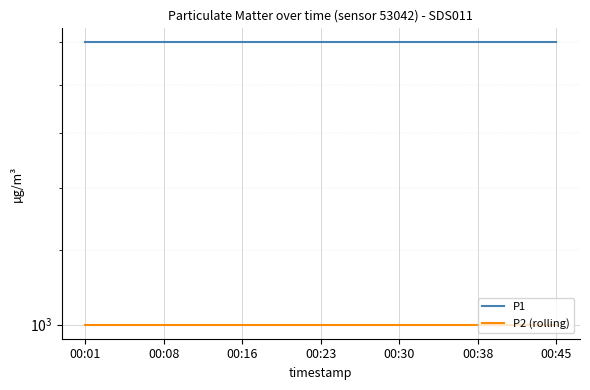

What is the difference between the highest and lowest values at 00:30?

1000.0